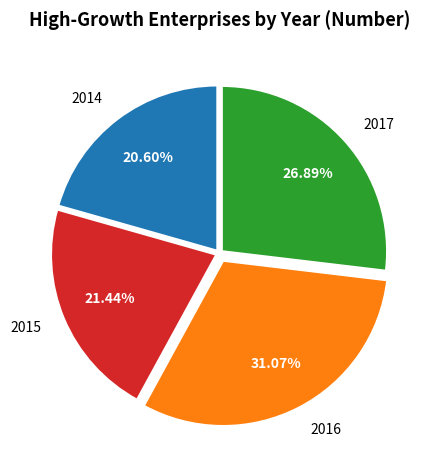

The 2017 slice represents 40% of the pie. True or false?

False